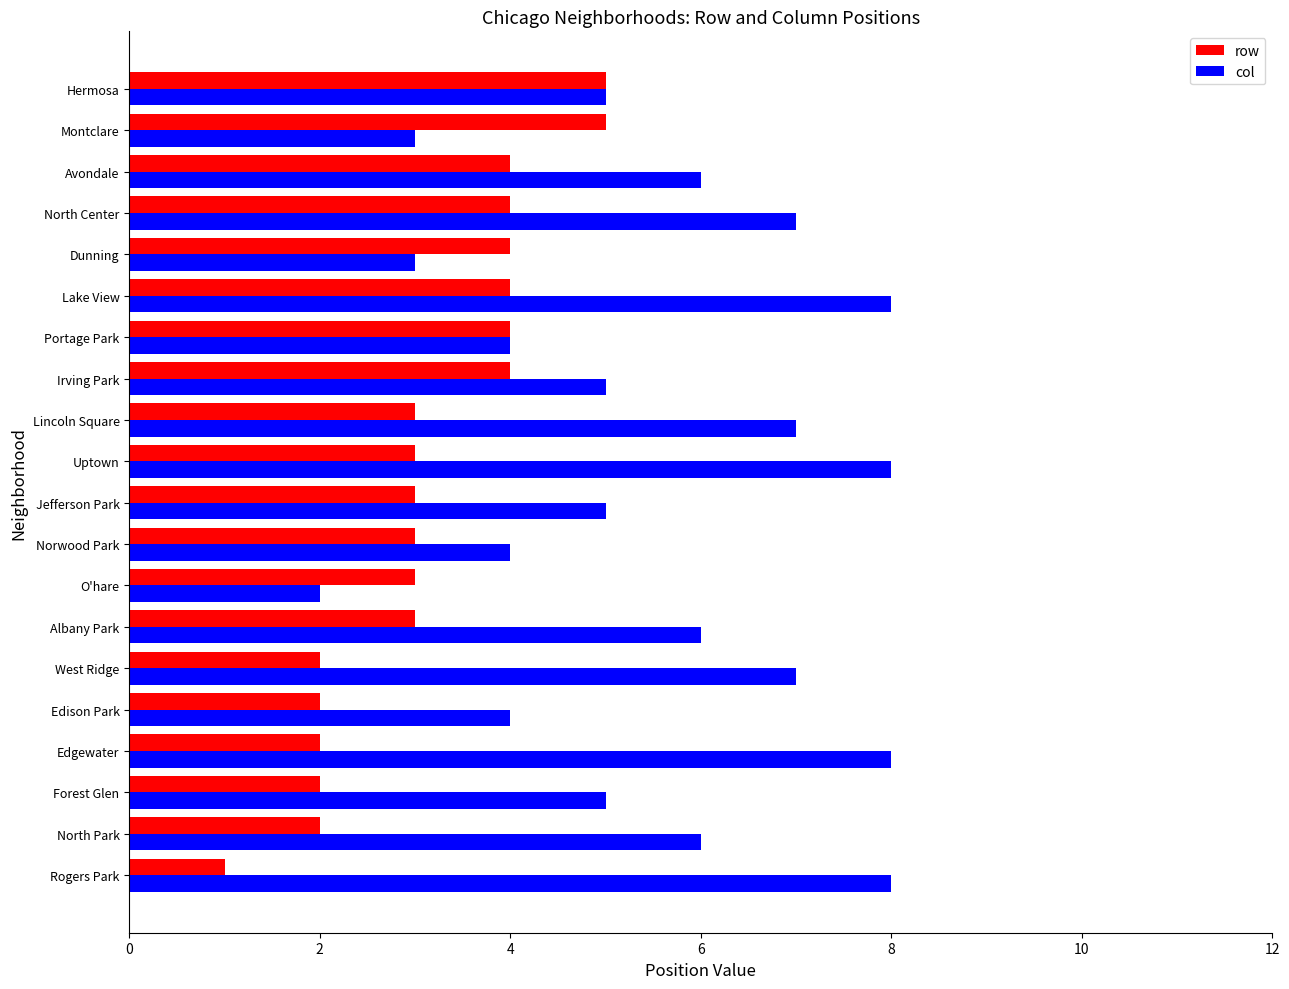

Is it true that row equals 3 at Edison Park?

False